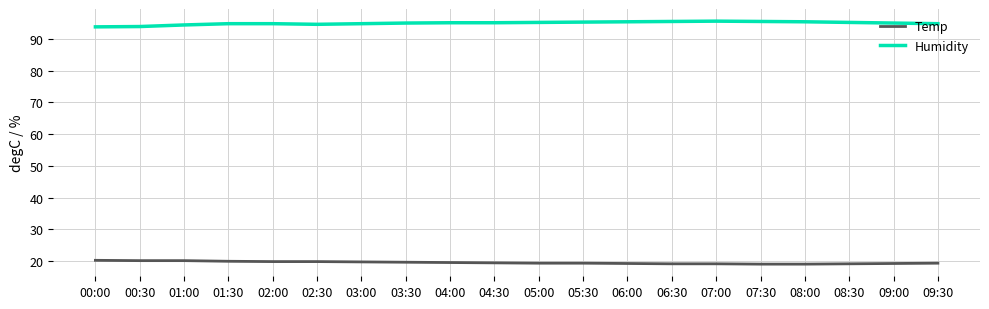

At 01:00, list the series in order from smallest to largest.

Temp, Humidity